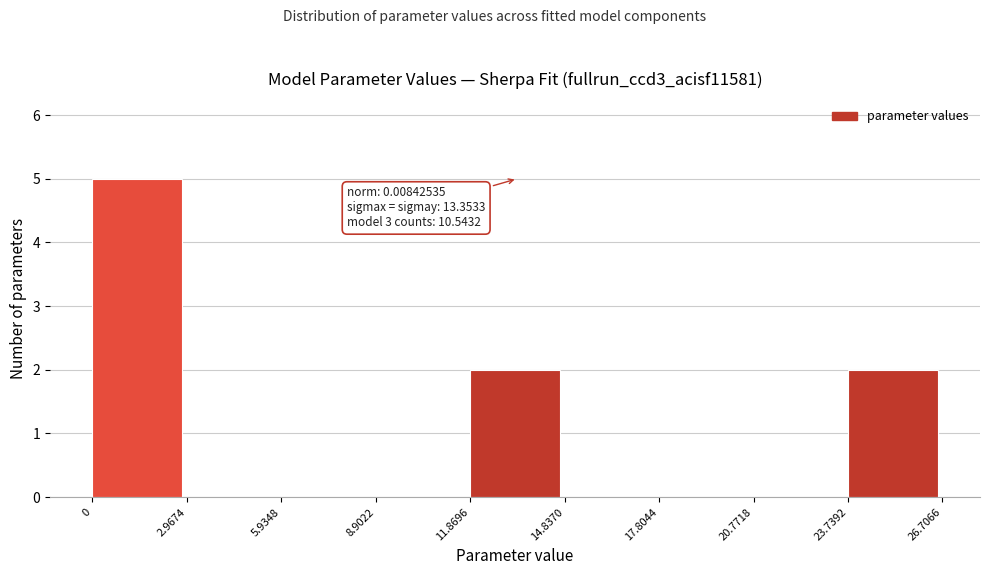

Over which range of the x-axis is the bar tallest?

0 to 2.9674